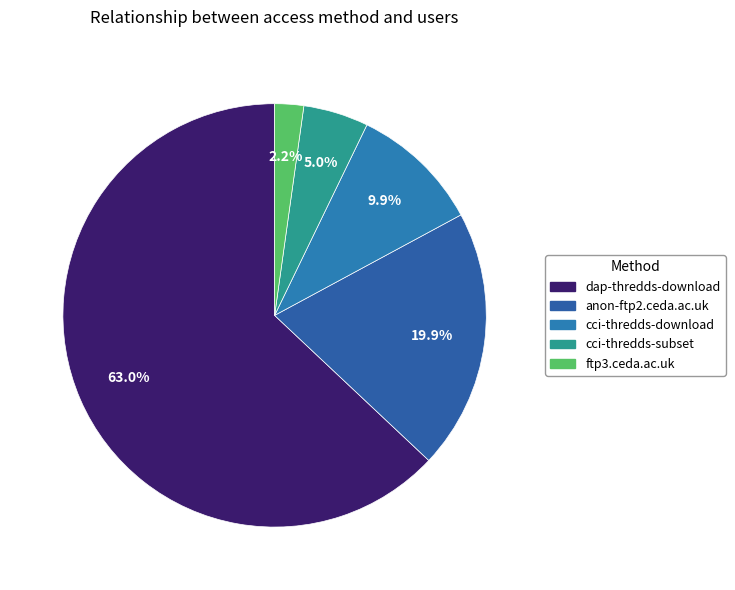

Rank the categories by value from lowest to highest.

ftp3.ceda.ac.uk, cci-thredds-subset, cci-thredds-download, anon-ftp2.ceda.ac.uk, dap-thredds-download